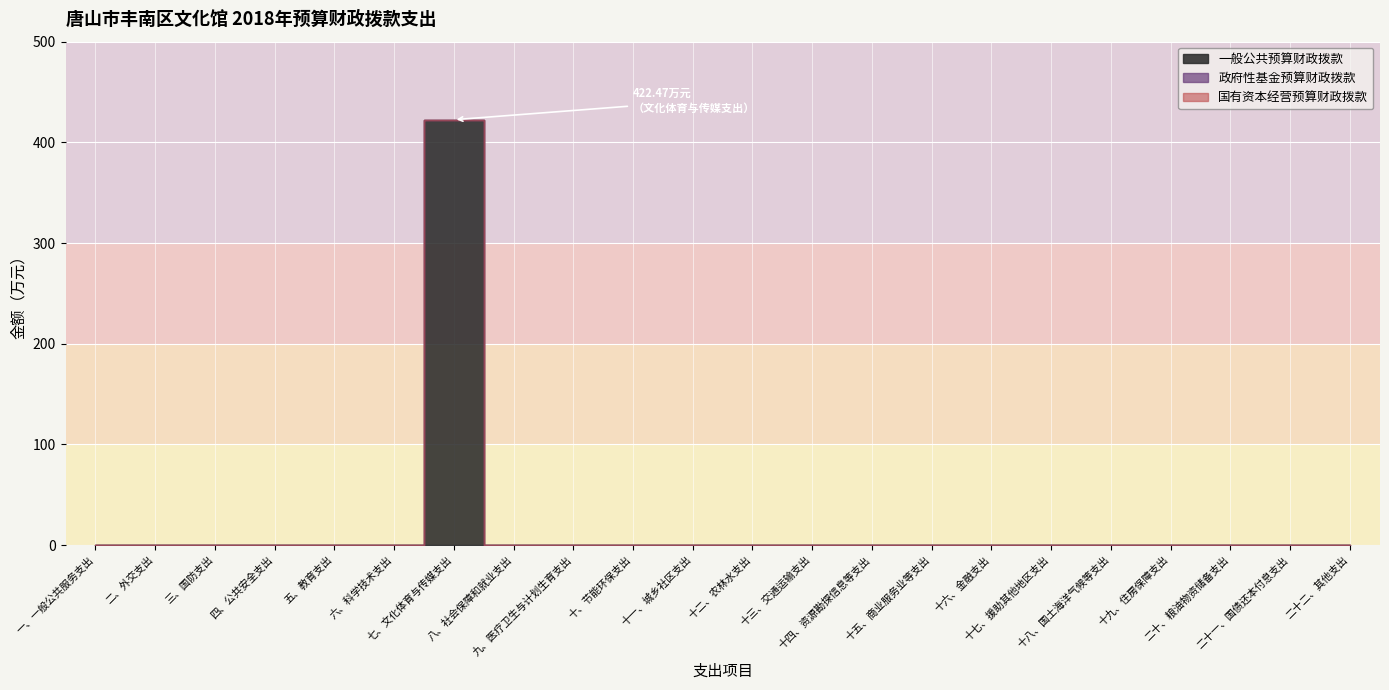

What is the maximum value shown in the chart?

422.5